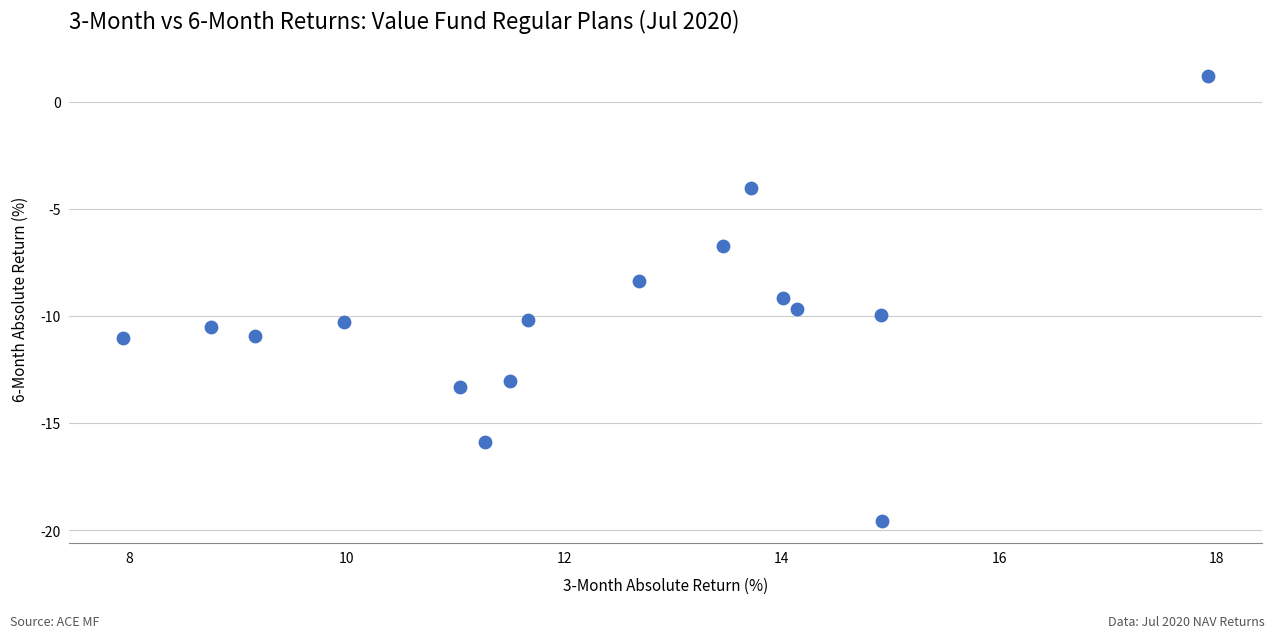

What is the range of X values (max minus min)?

10.0